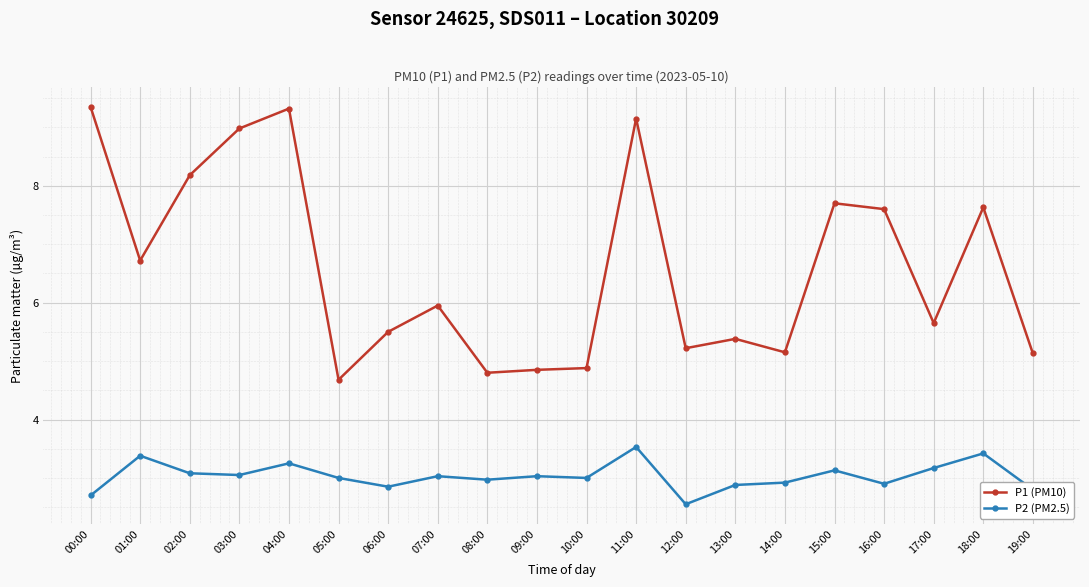

True or false: P1 (PM10) has a value of 9.2 at 06:00.

False